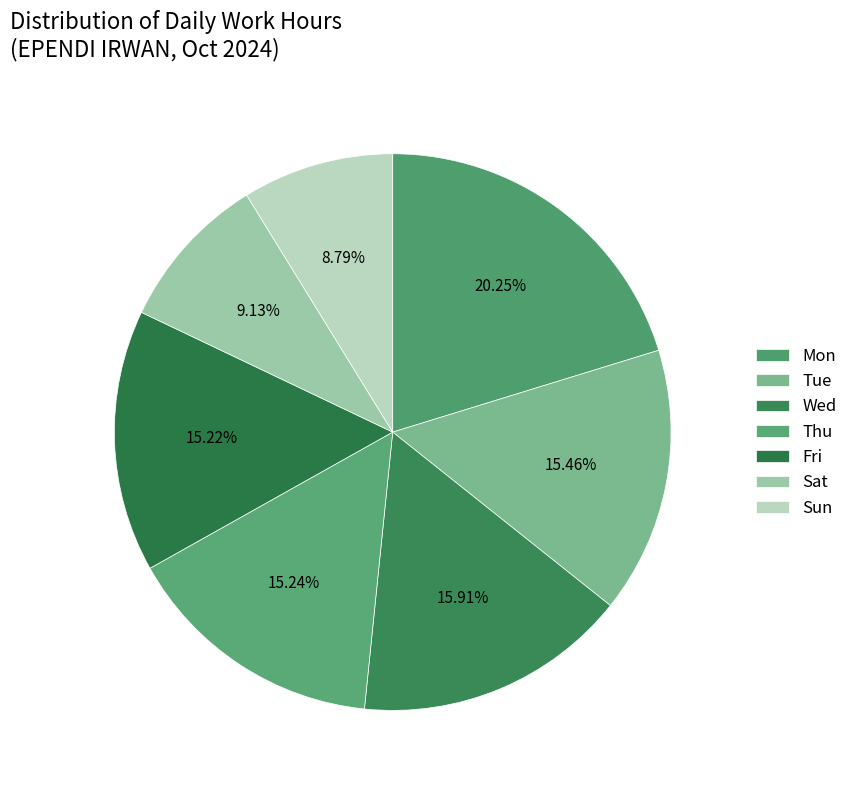

How many slices are in this pie chart?

7